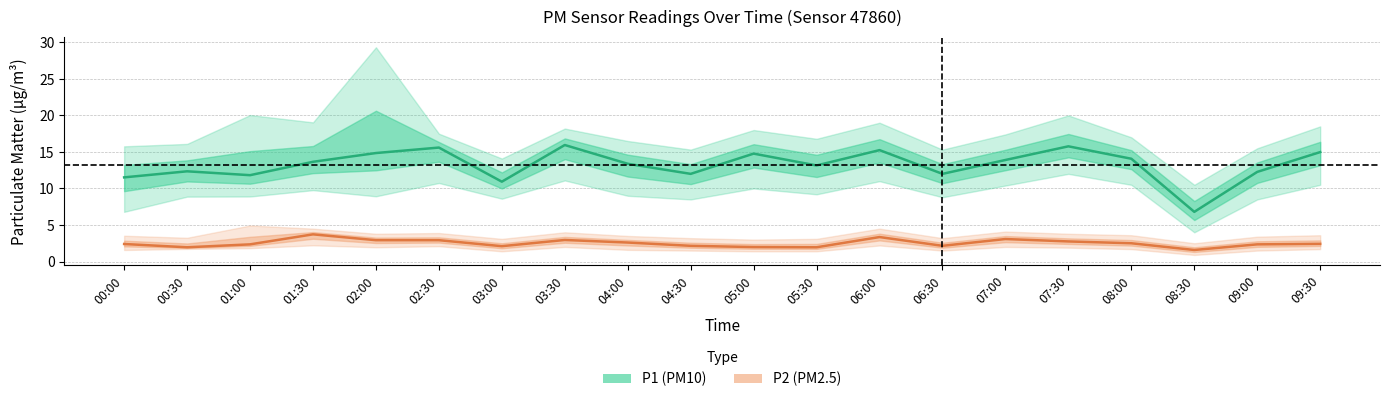

True or false: P2 (PM2.5) has a value of 0.7 at 05:00.

False